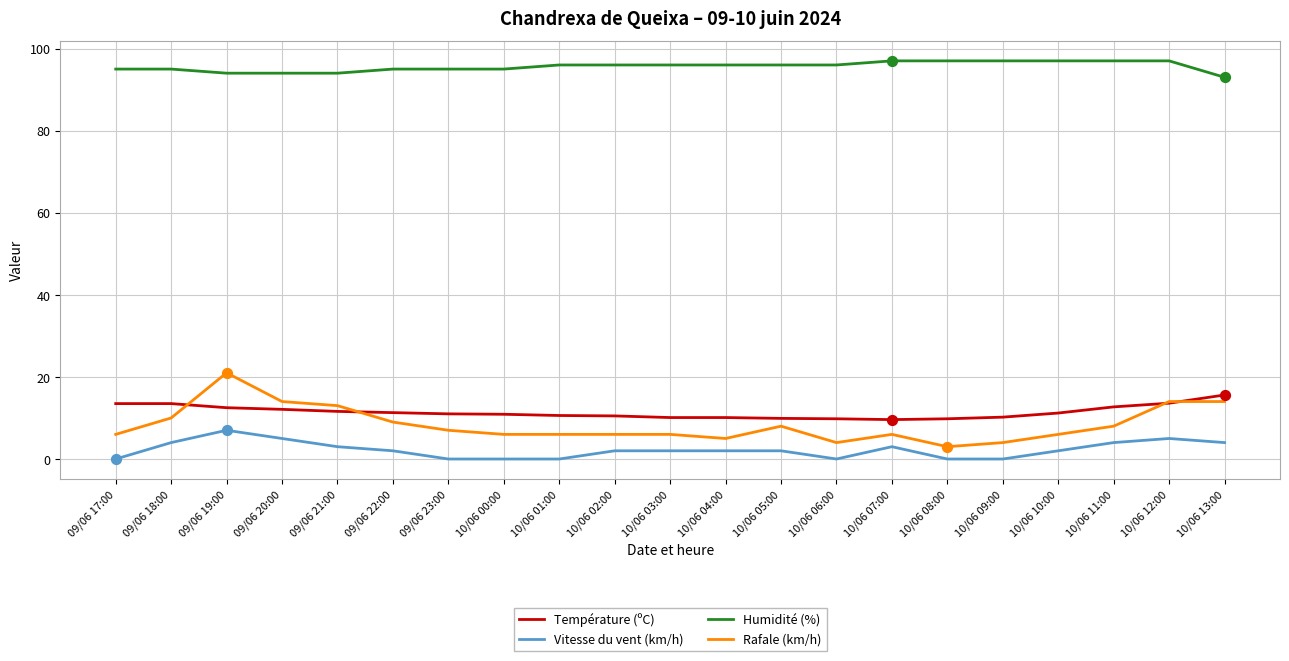

Is the value of Rafale (km/h) at 10/06 10:00 greater than the value of Vitesse du vent (km/h) at 10/06 10:00?

Yes